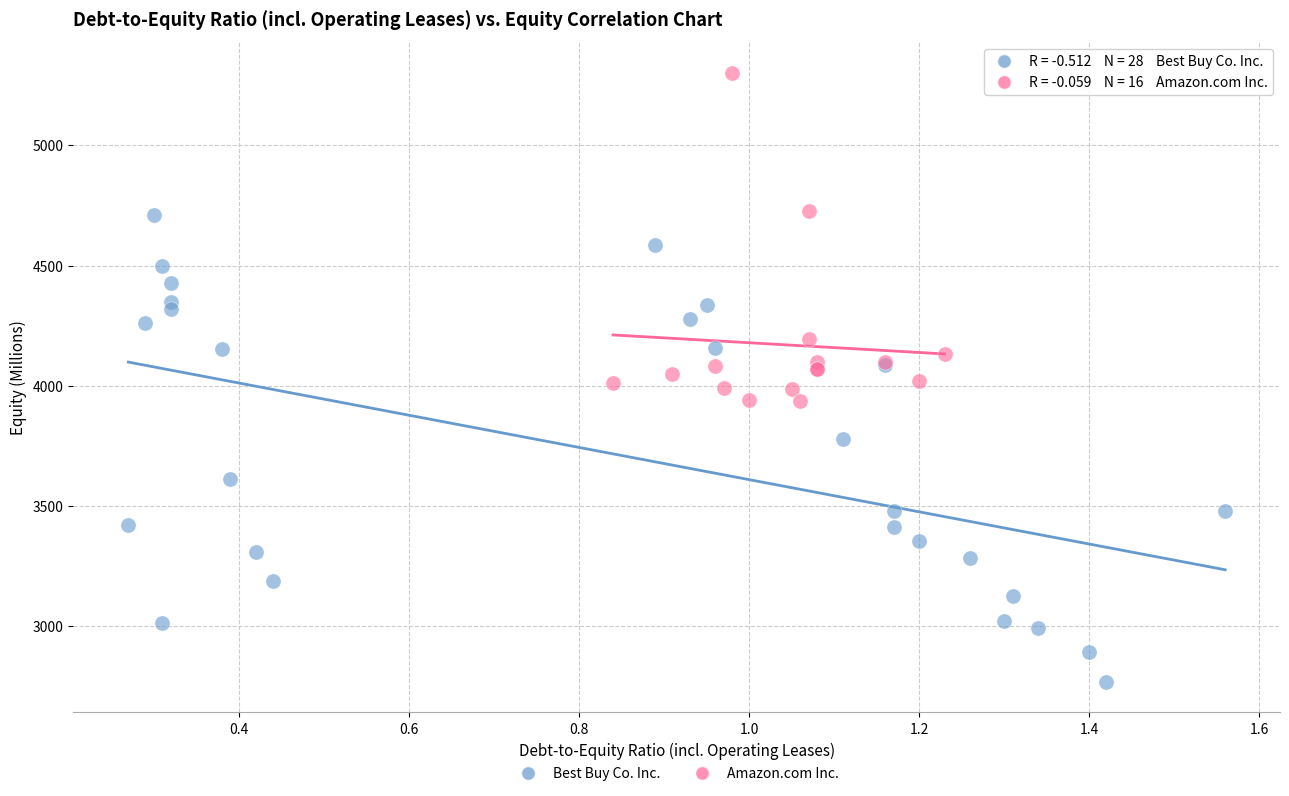

Which series contains the highest Y value?

Amazon.com Inc.